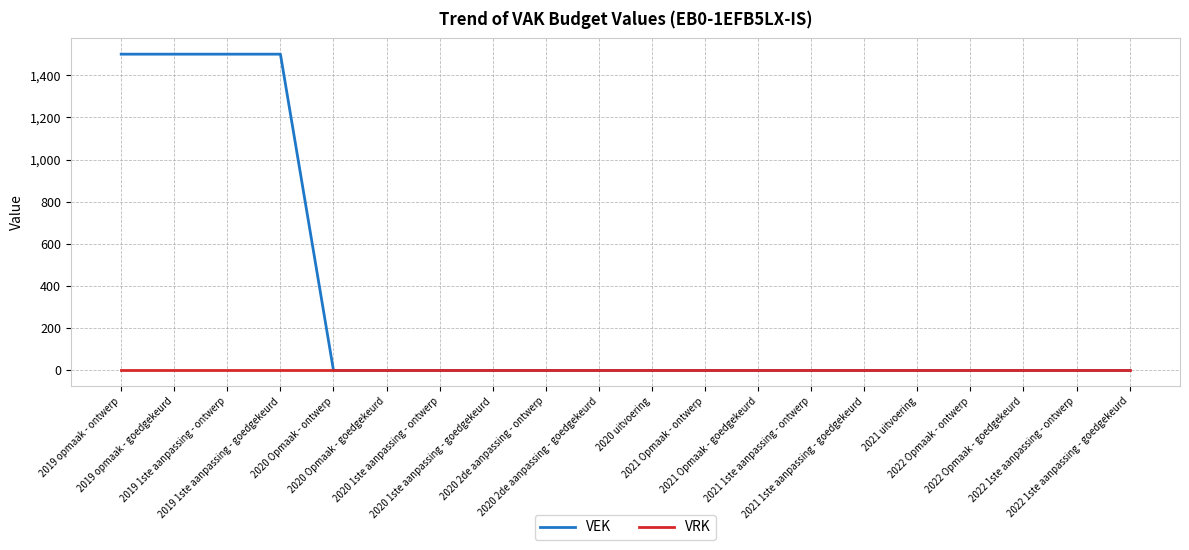

How many distinct data groups are displayed?

2